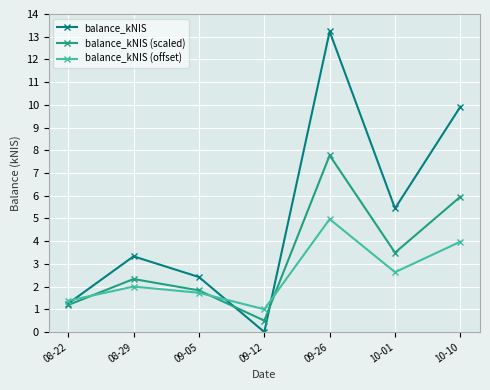

In balance_kNIS, how many points are higher than both neighbors (excluding endpoints)?

2